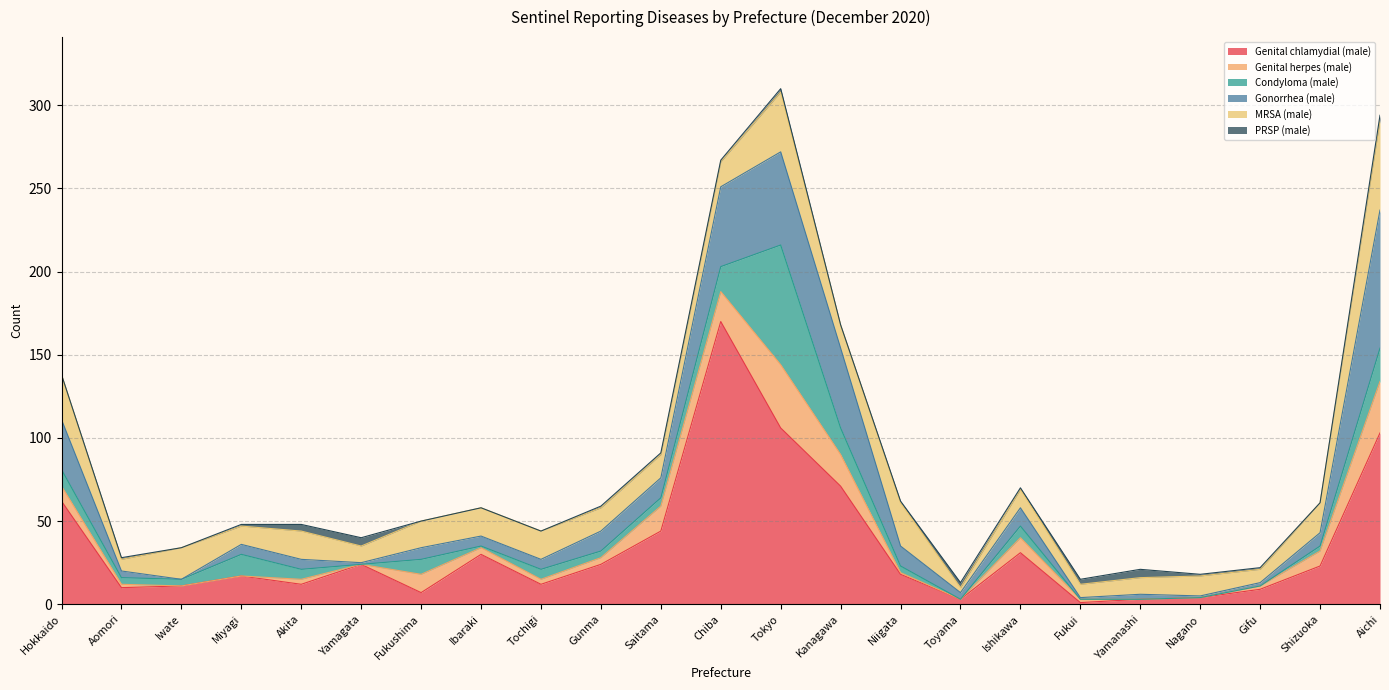

At which category does Condyloma (male) reach its first local peak?

Miyagi